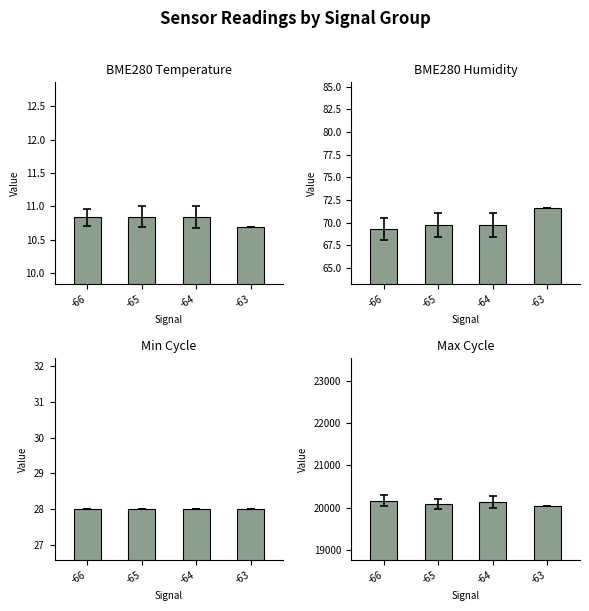

How many bars are there in total?

16